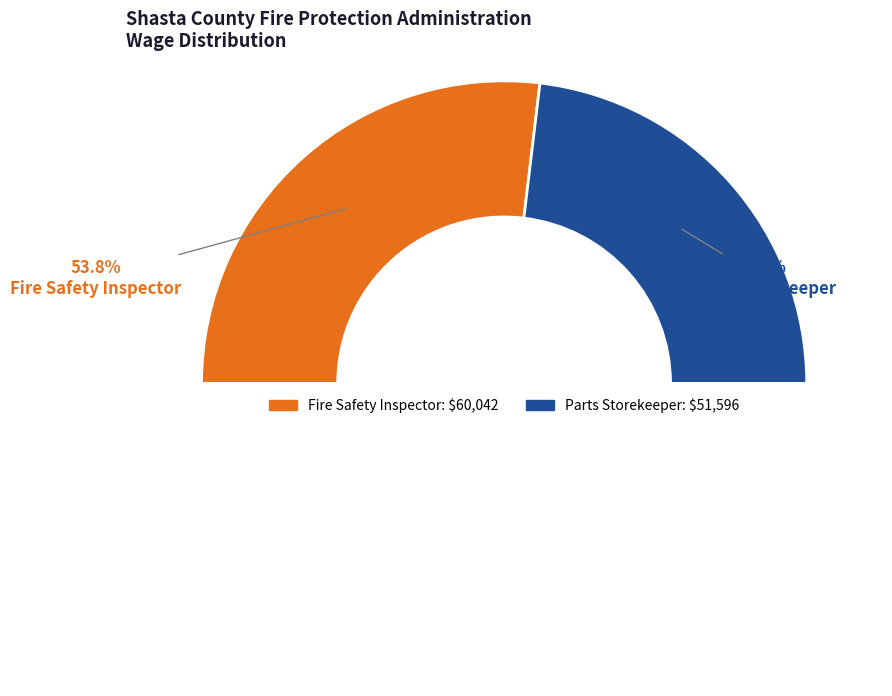

To the nearest percent, what is the average slice percentage?

50%